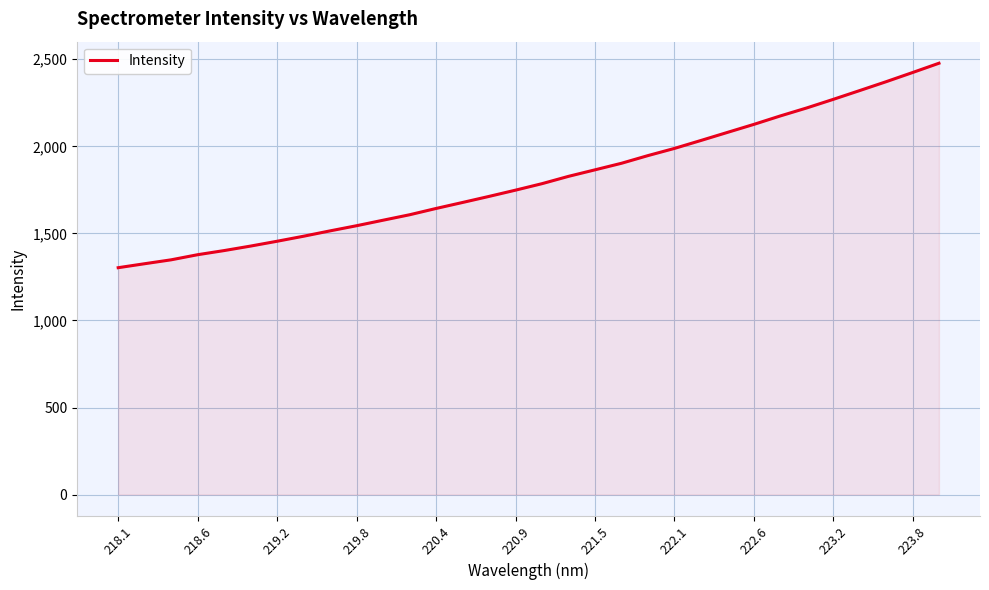

What is the greatest value displayed?

2477.3